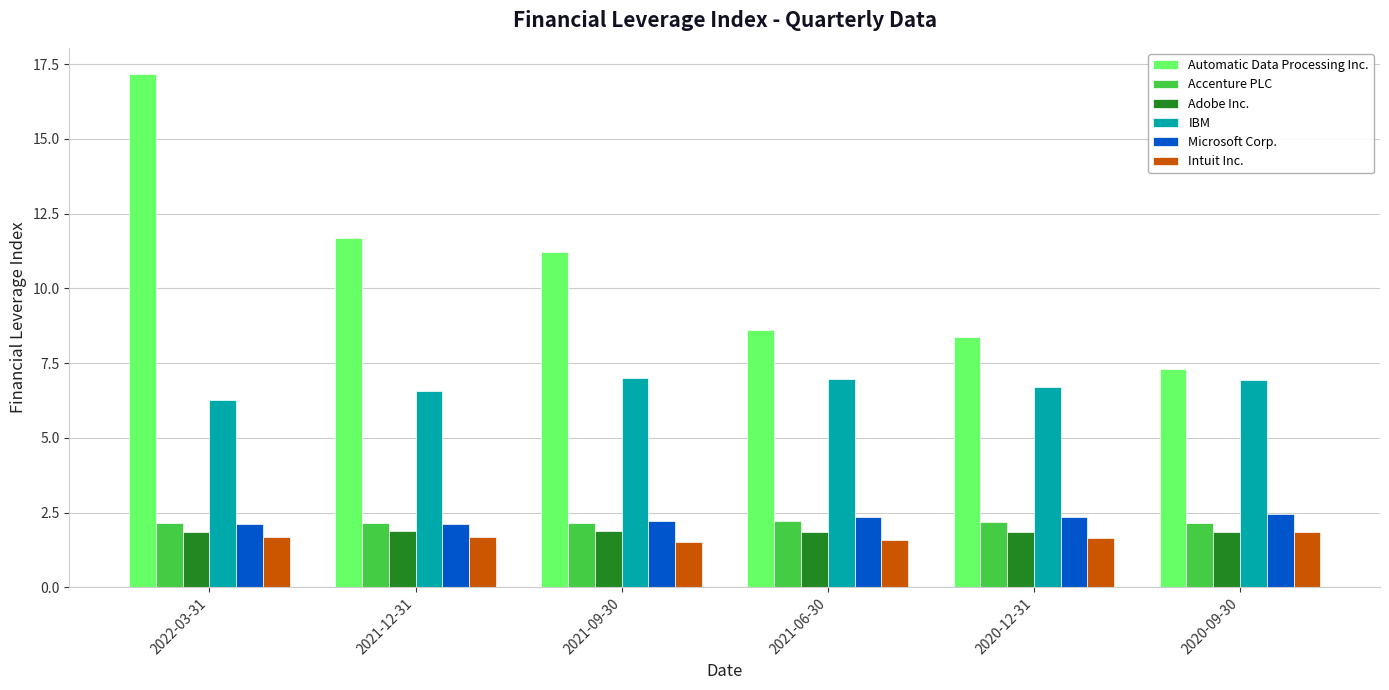

Is the value of IBM at 2020-12-31 greater than the value of Automatic Data Processing Inc. at 2020-09-30?

No